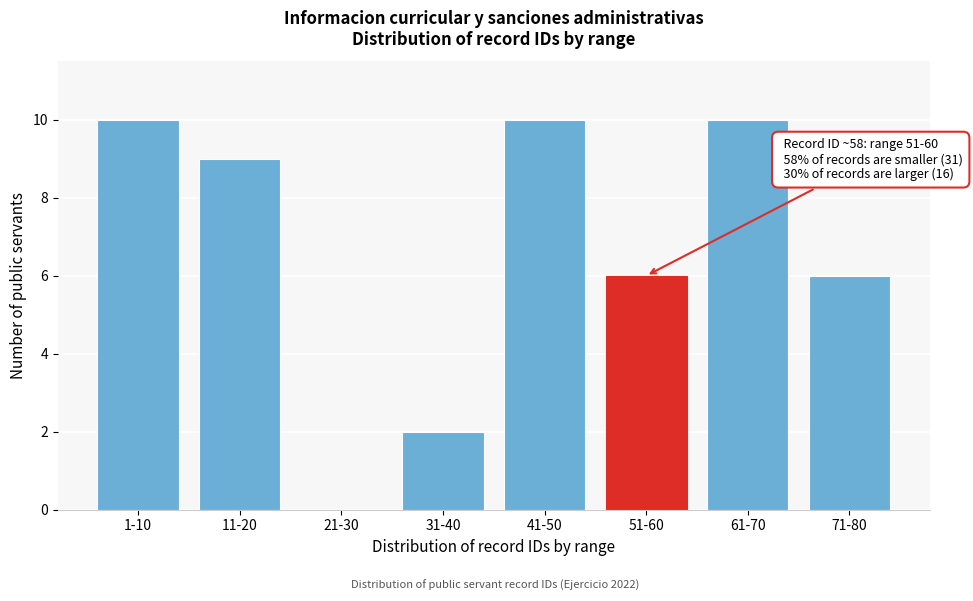

Reading left to right, list all the values displayed in this chart.

1-10=10	11-20=9	21-30=0	31-40=2	41-50=10	51-60=6	61-70=10	71-80=6